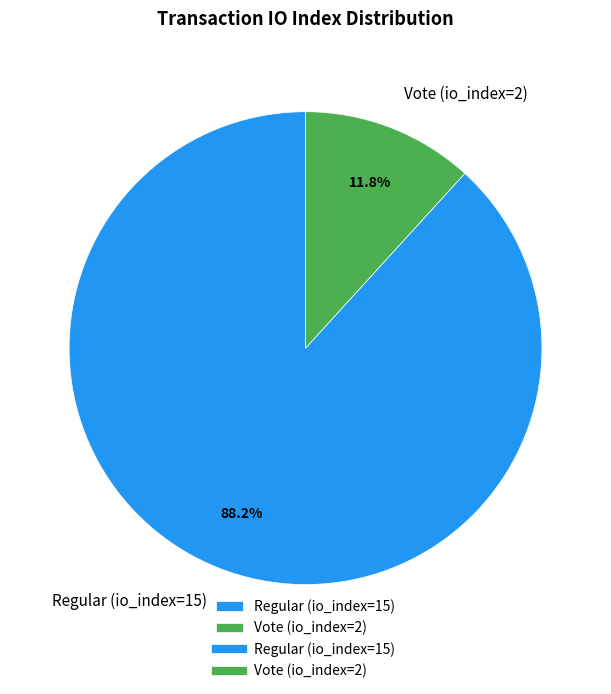

Does any single category account for the majority?

Yes